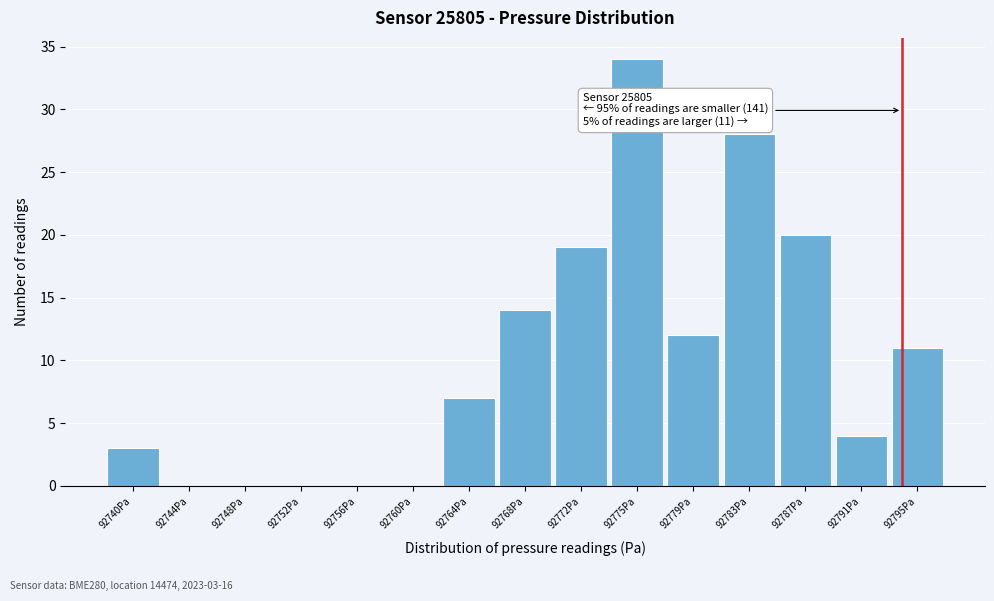

Over which range of the x-axis is the bar tallest?

92773.5 to 92777.5